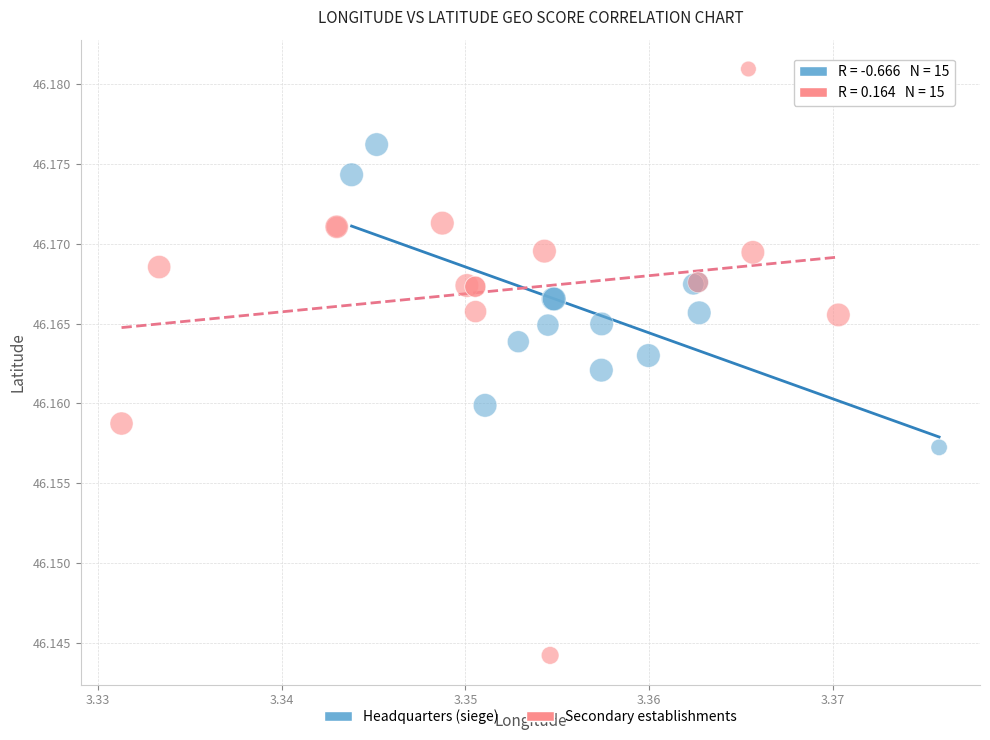

Which series reaches the minimum Y coordinate?

Secondary establishments